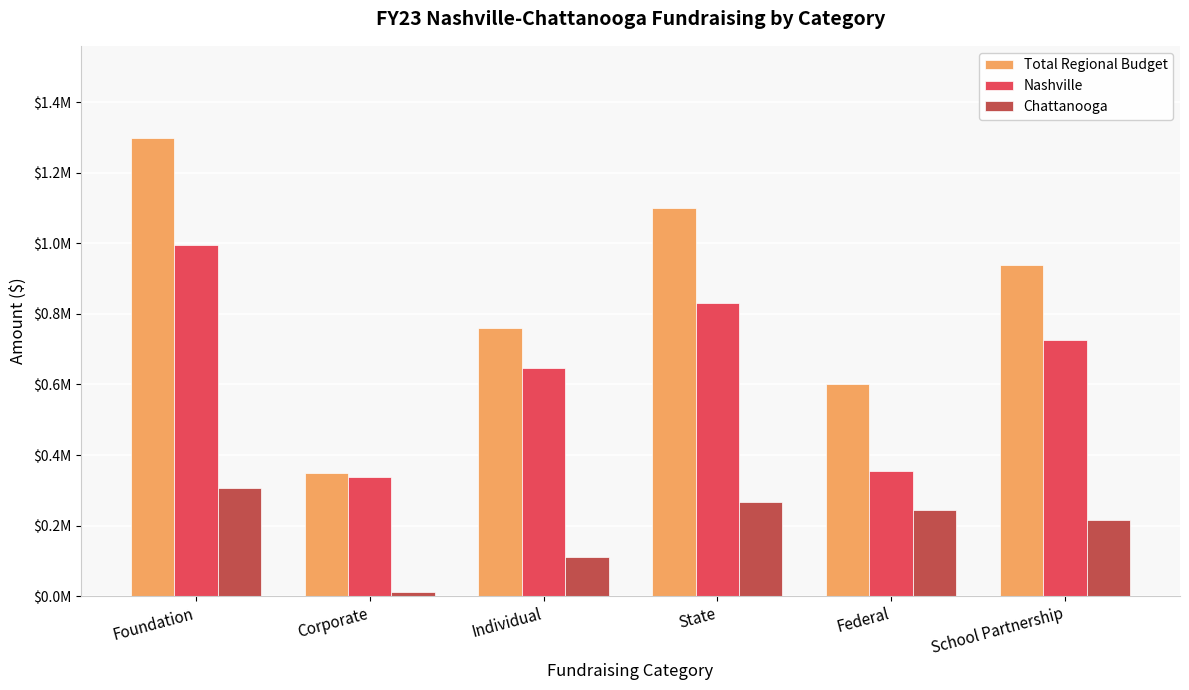

Are the bars grouped side by side (vs. stacked)?

Yes